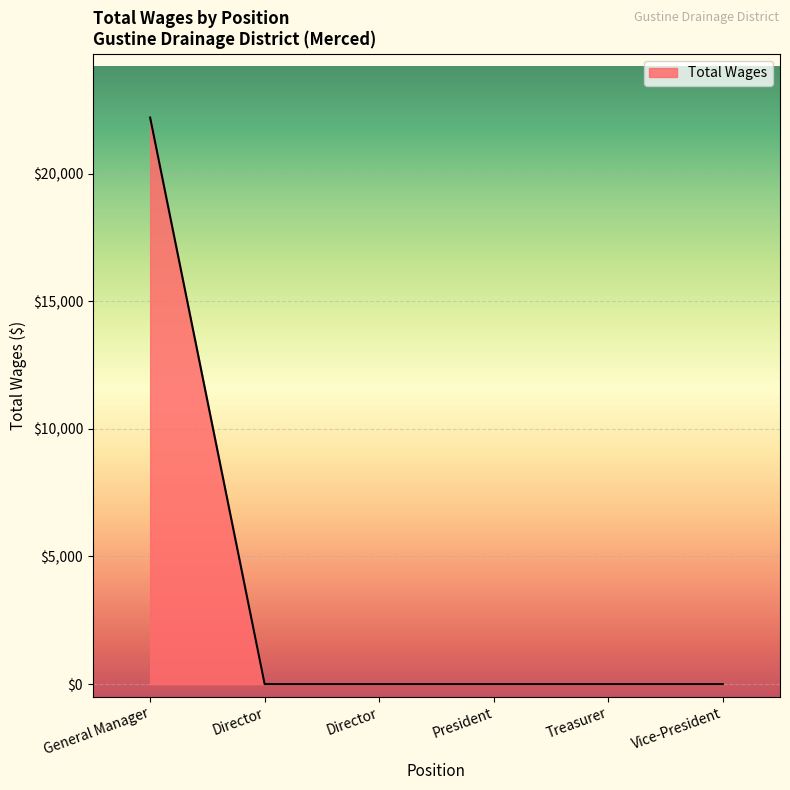

What is the difference between the values at Director and General Manager?

22200